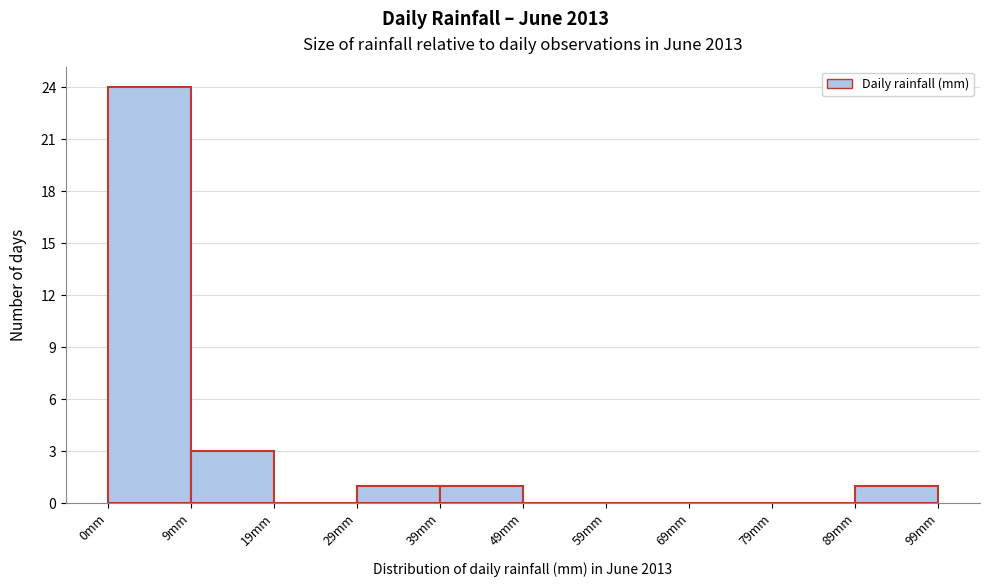

How tall is the bar that spans 0 to 10 on the x-axis? Neither the bar edges nor the heights are printed on the chart, so give them approximately, as read against the axes.

24